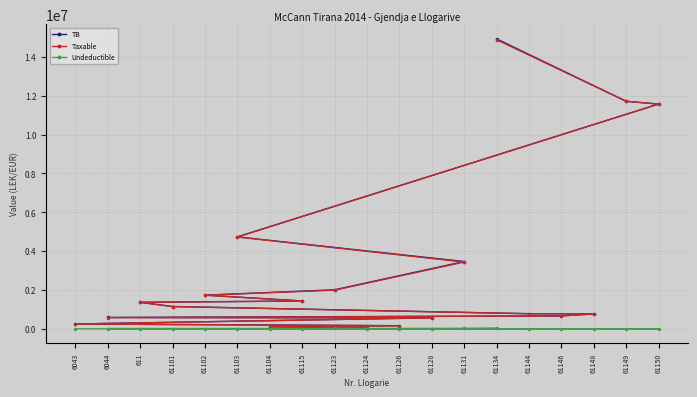

Does the chart display data point markers on the line(s)?

Yes